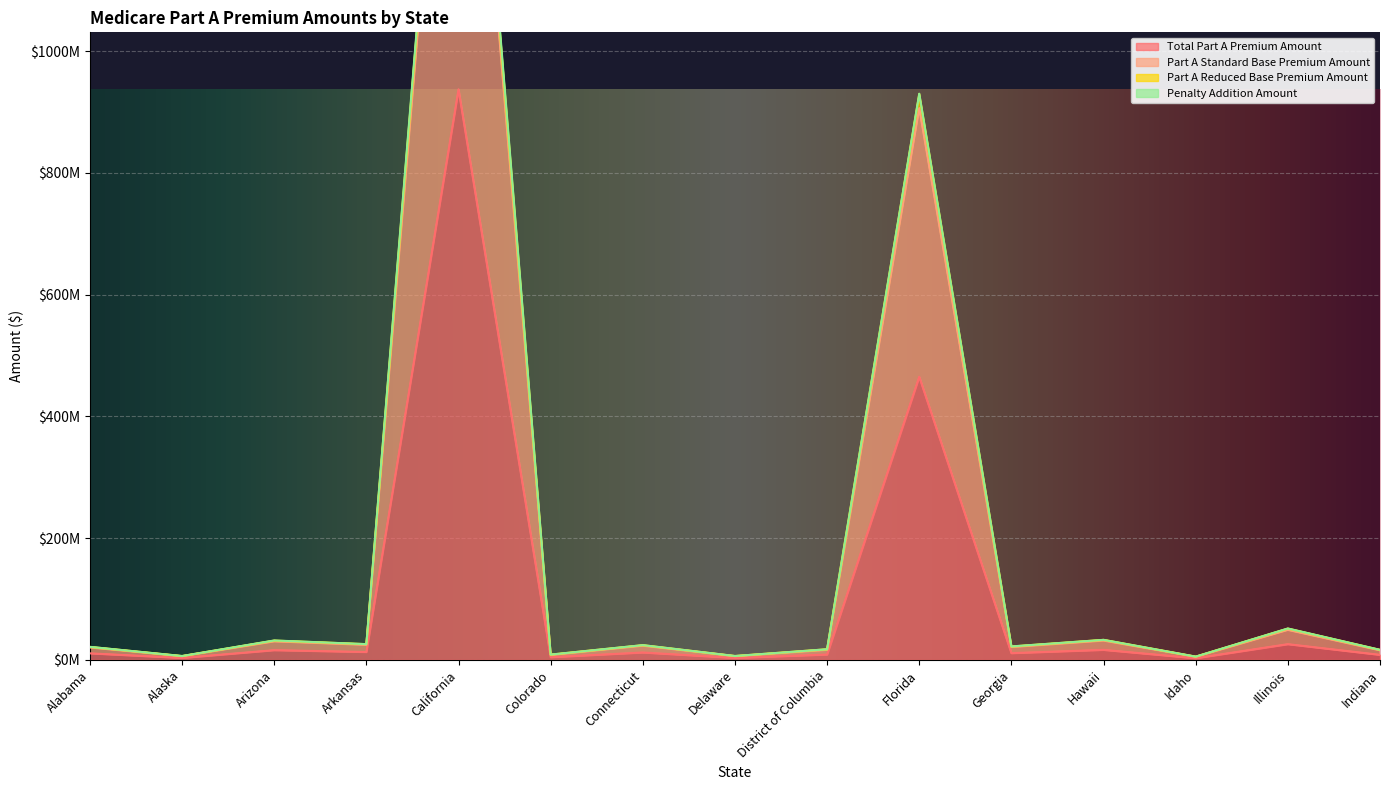

What is the difference between the maximum and second lowest values in the Part A Reduced Base Premium Amount series?

1859258148